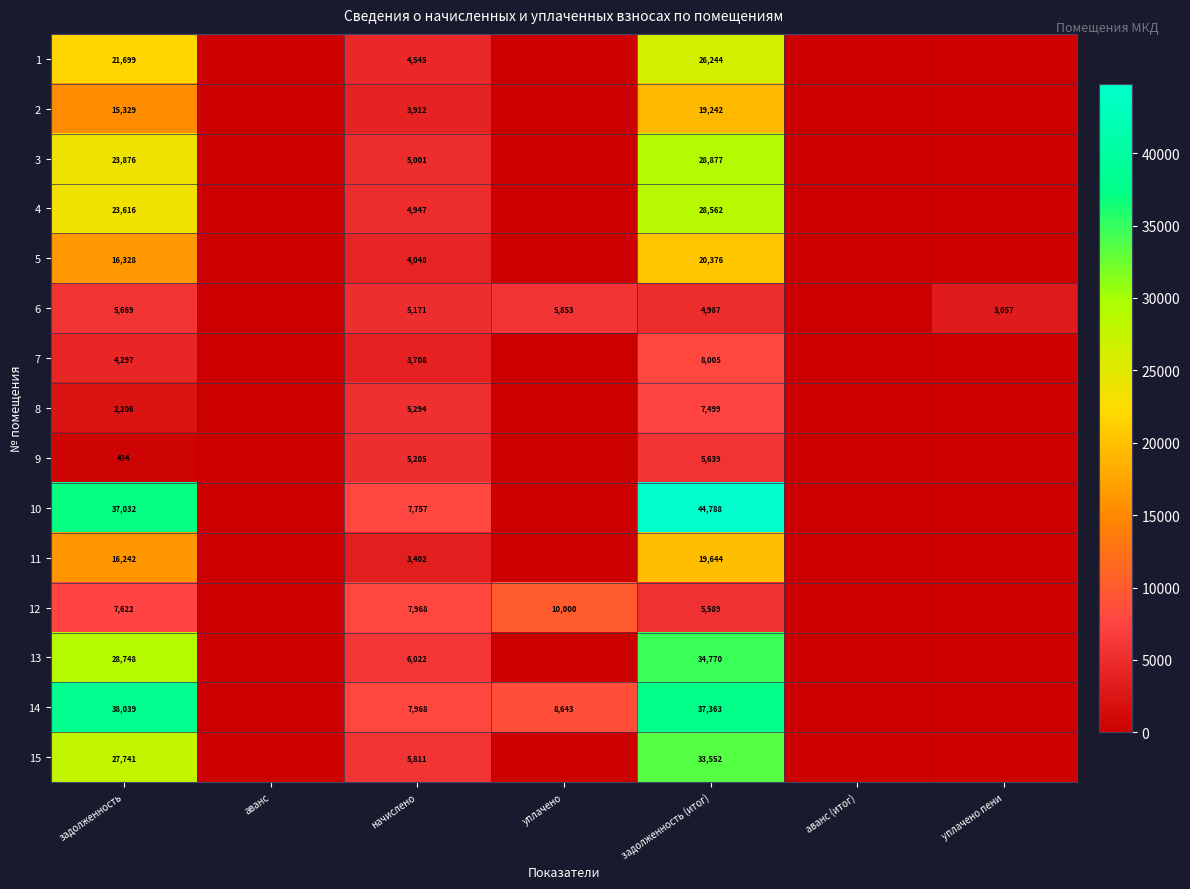

The 13 series shows 12326 at задолженность. True or false?

False